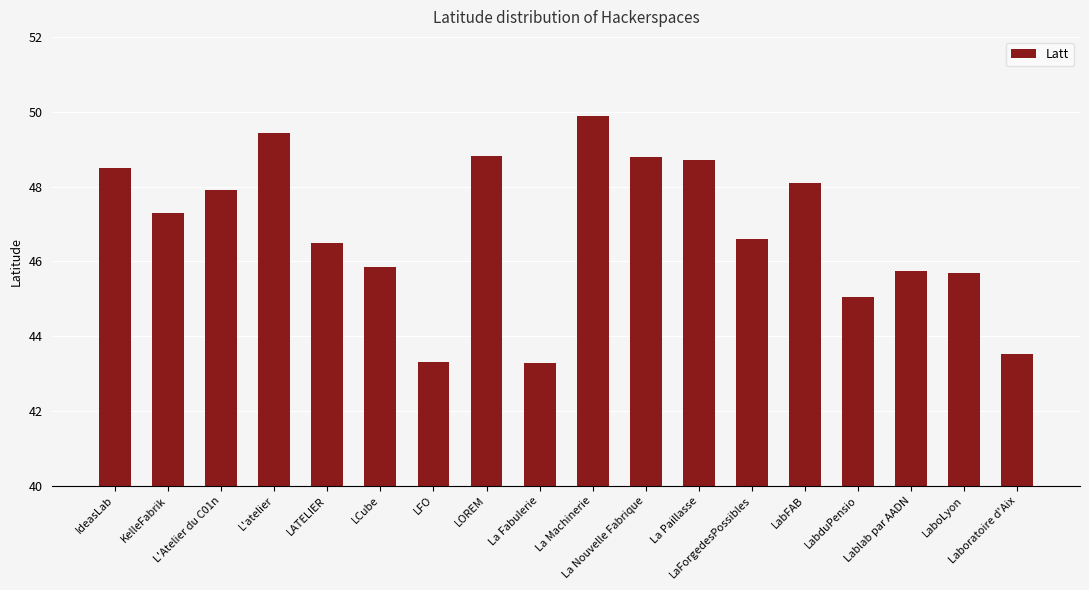

The value at KelleFabrik is 47.3. True or false?

True